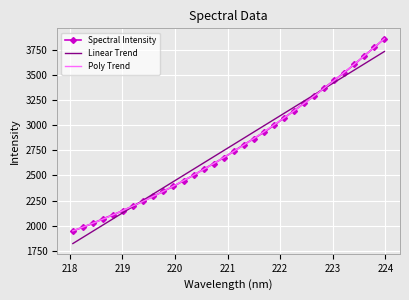

Which series has the widest spread of values?

Spectral Intensity